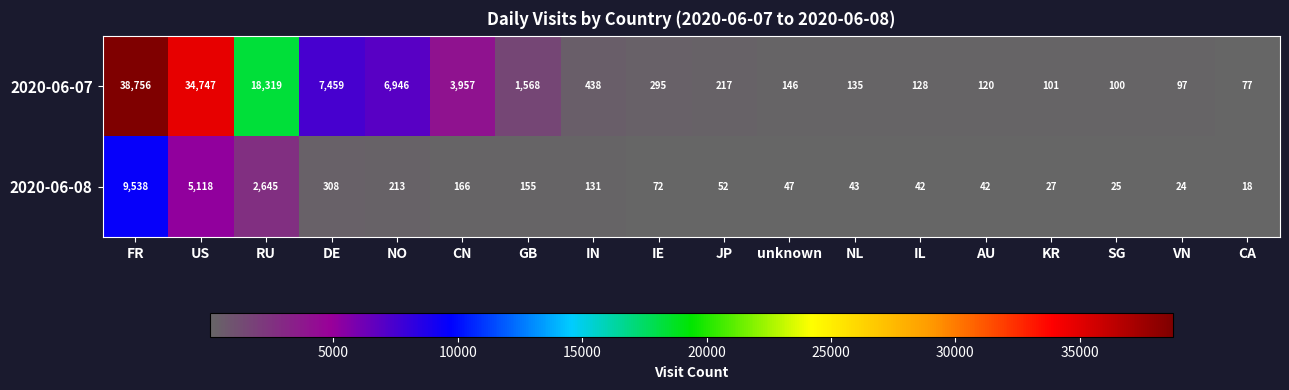

At which category does the chart reach its minimum across all series?

CA